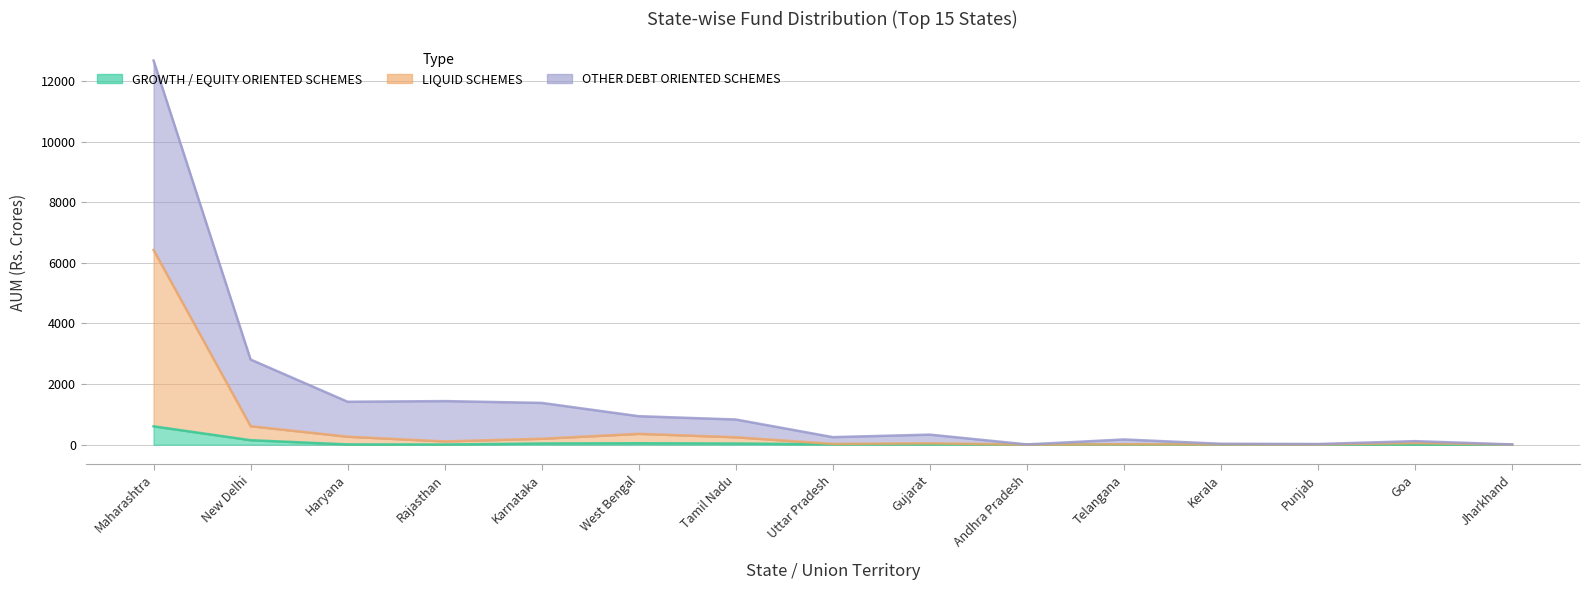

How many categories are shown in the chart?

15